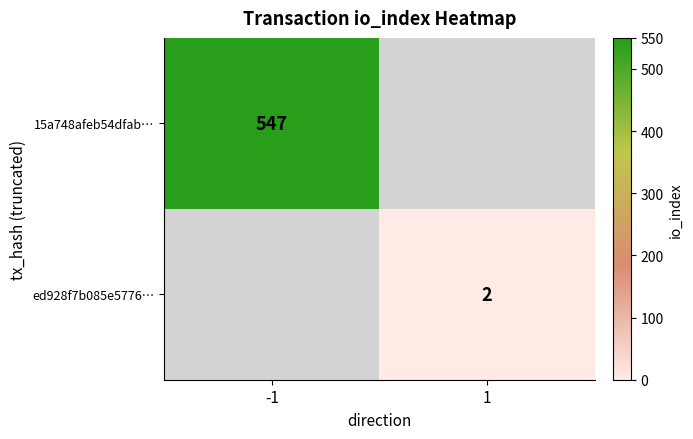

True or false: ed928f7b085e5776… has a value of 2 at 1.

True